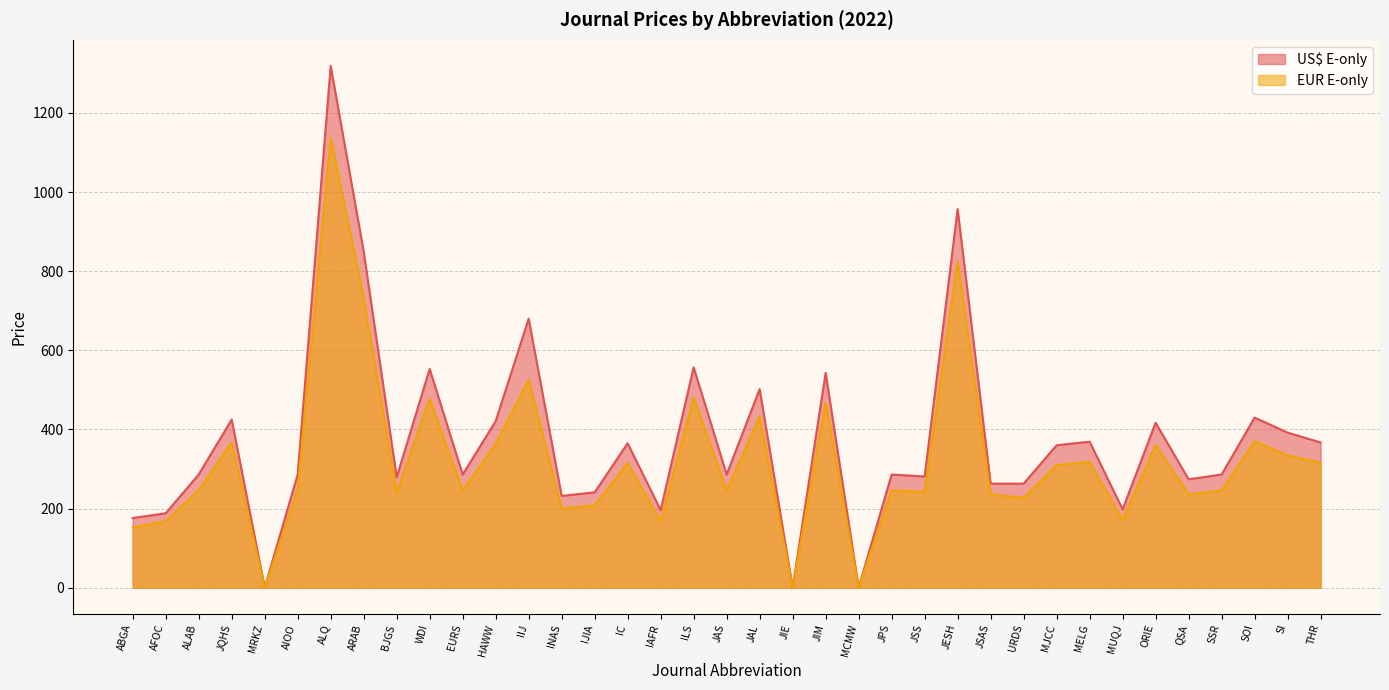

The US$ E-only series shows 263 at URDS. True or false?

True